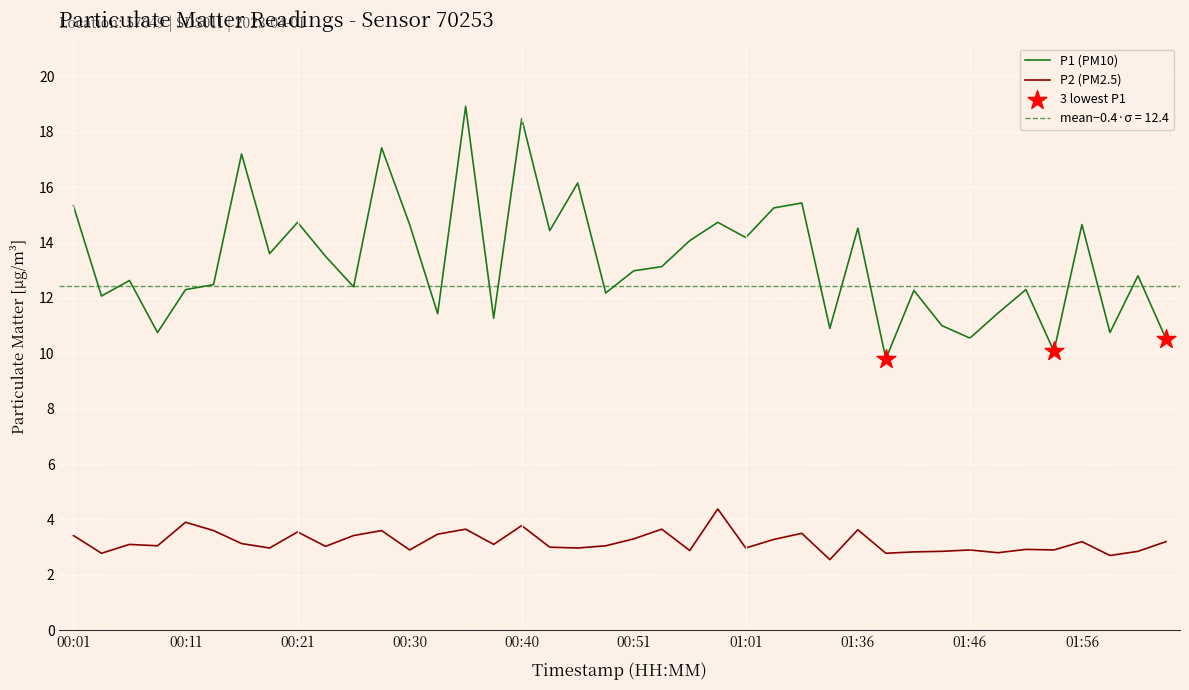

Which series contains the highest Y value?

P1